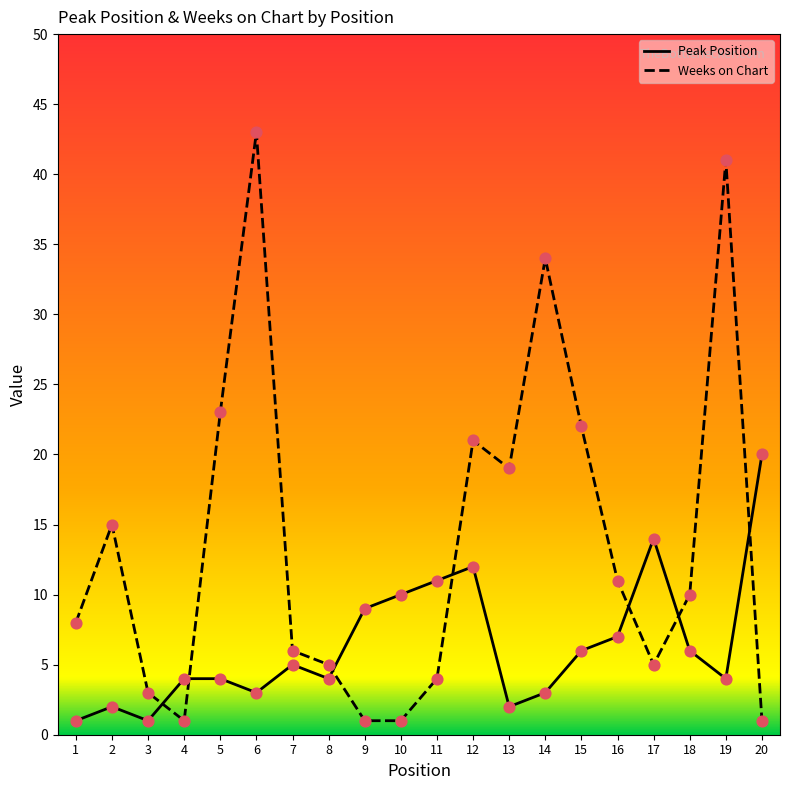

Which series has the largest total across all categories?

Weeks on Chart